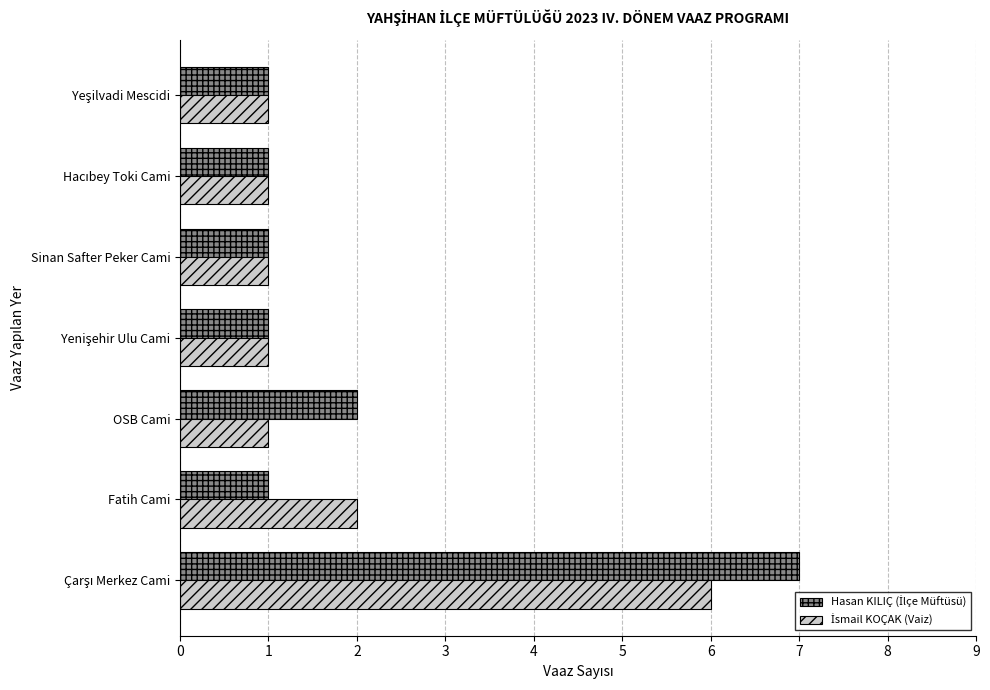

What is the maximum value shown in the chart?

7